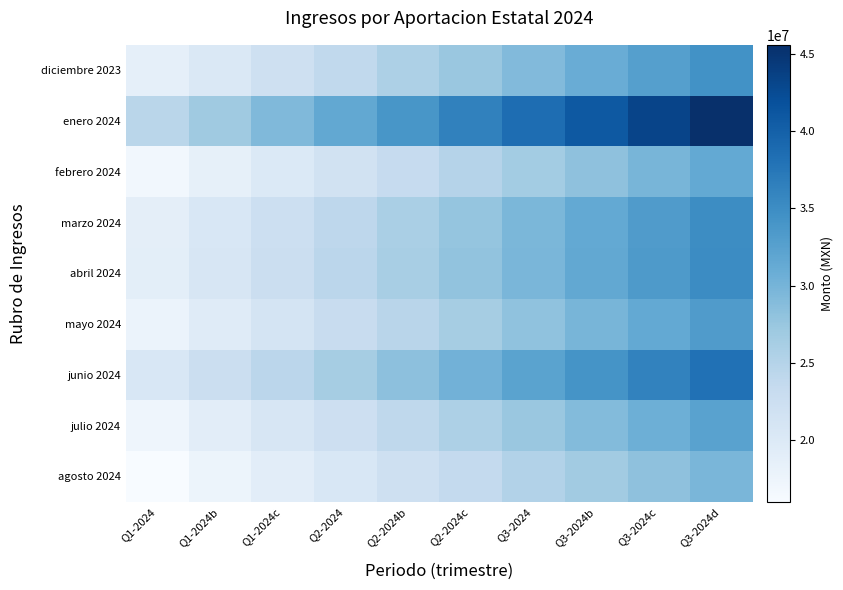

Which label corresponds to the largest value in the chart?

Q3-2024d